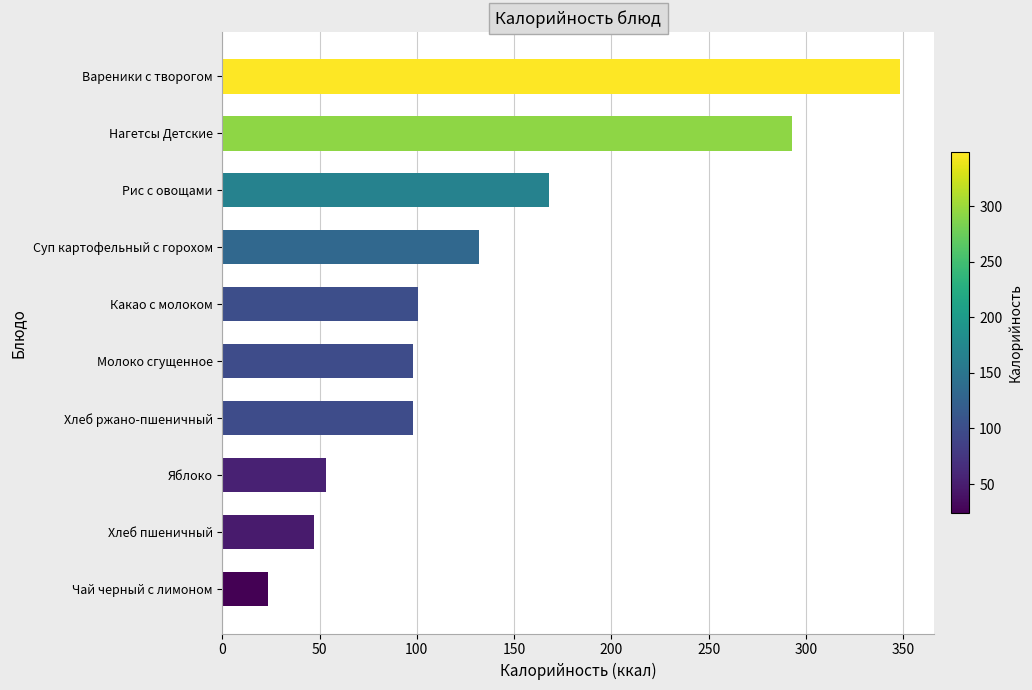

Read the value at Молоко сгущенное.

98.2